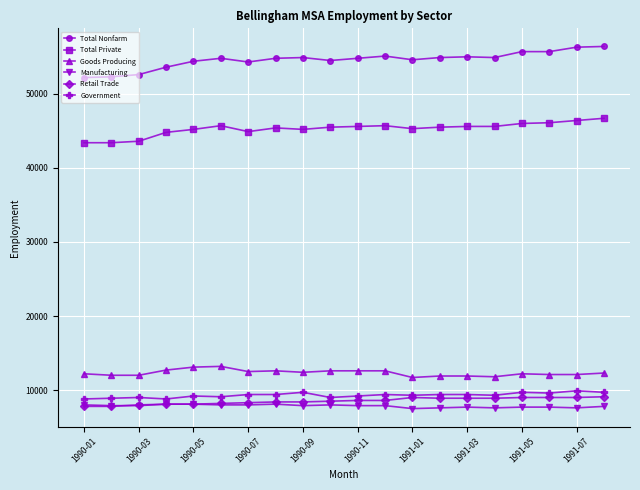

True or false: Retail Trade and Goods Producing cross at least once.

False